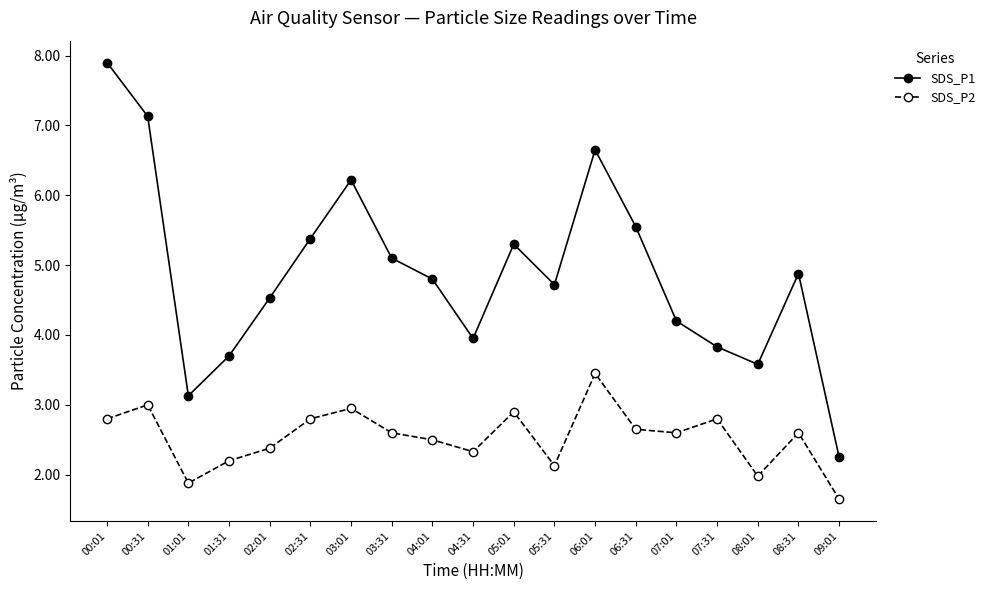

What is the difference between the highest and lowest values at 09:01?

0.6